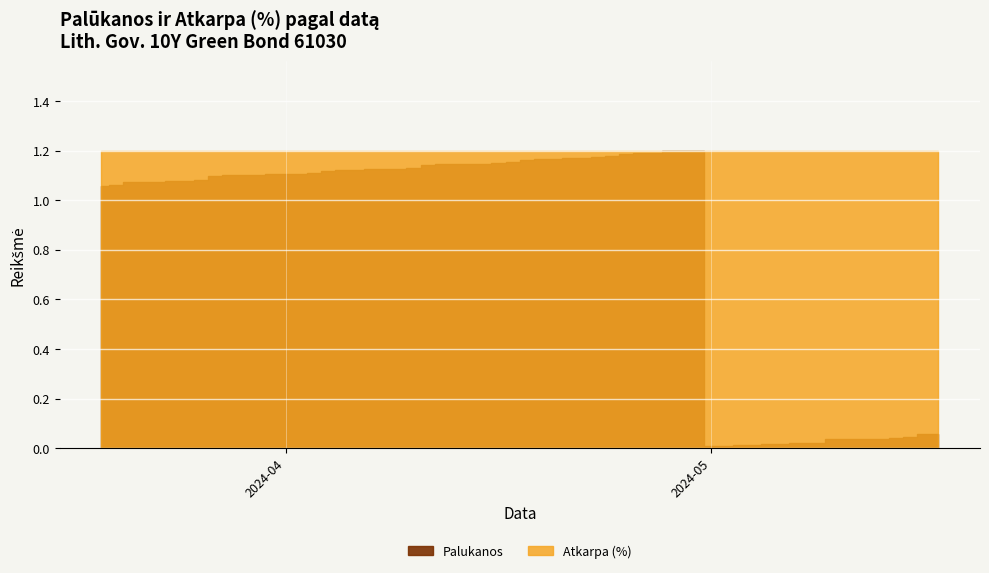

What are all the series names shown in the legend?

Atkarpa (%), Palukanos